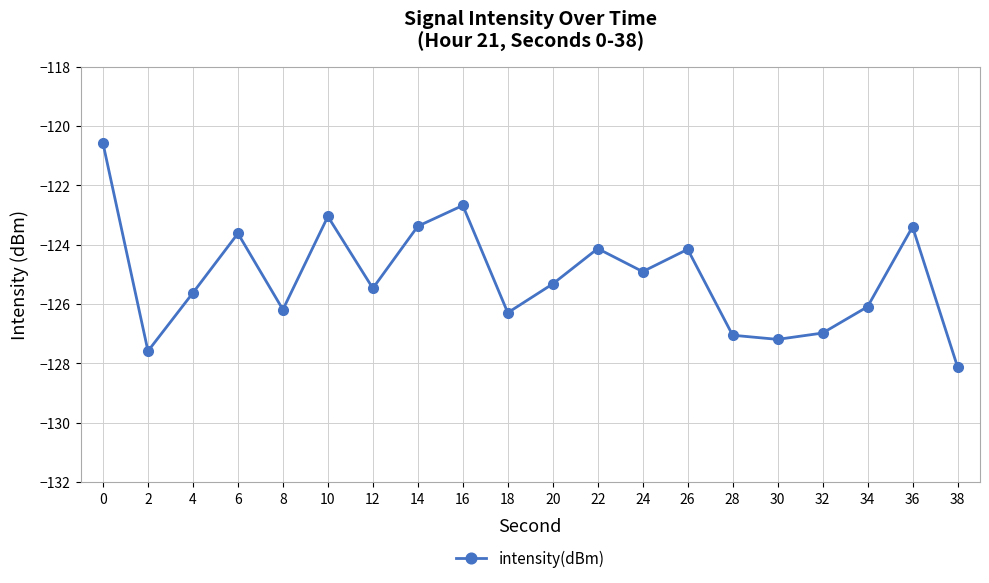

Does the chart have visible grid lines?

Yes